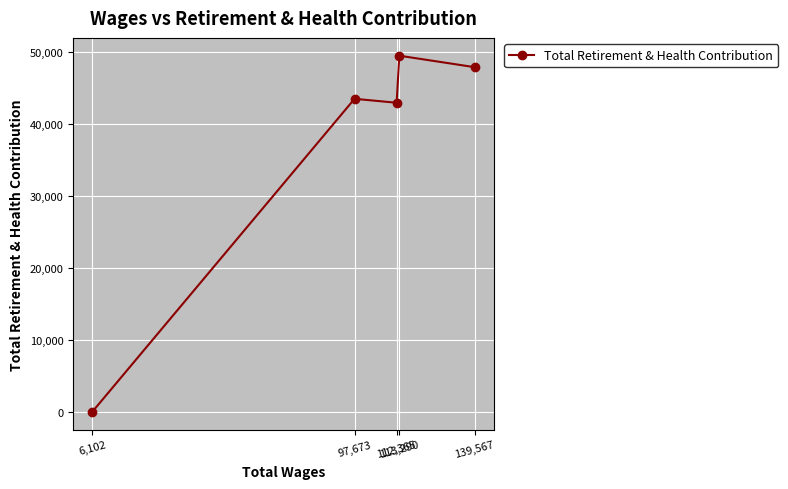

The value at 112,365 is 16565. True or false?

False